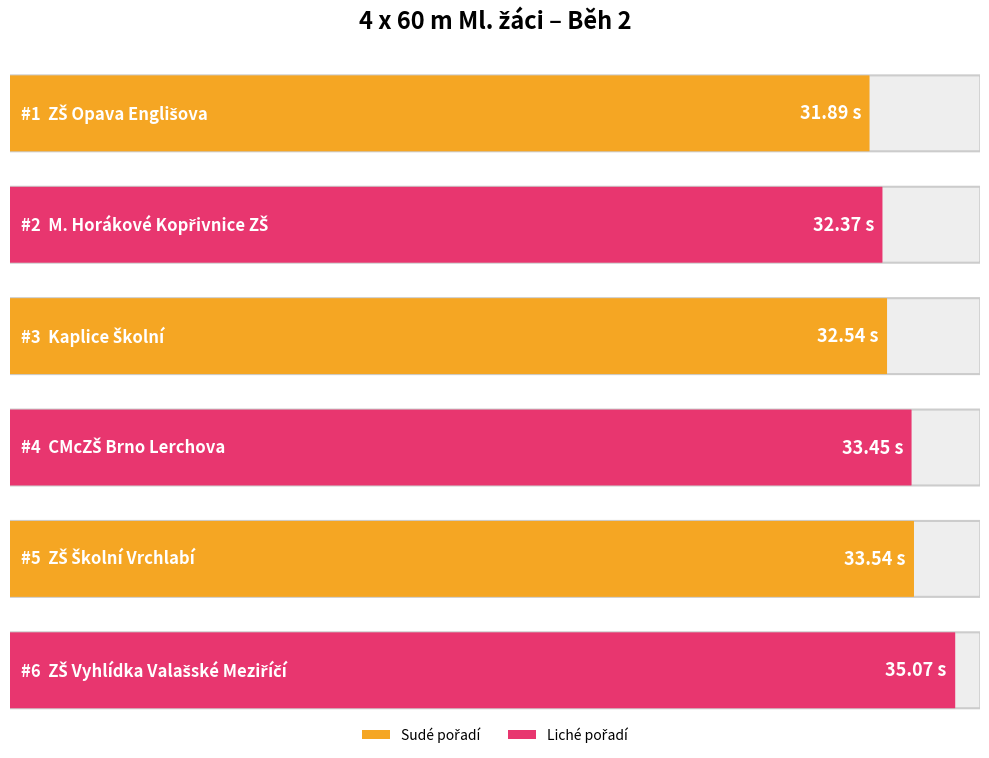

At which label is the value closest to 33?

CMcZŠ Brno Lerchova